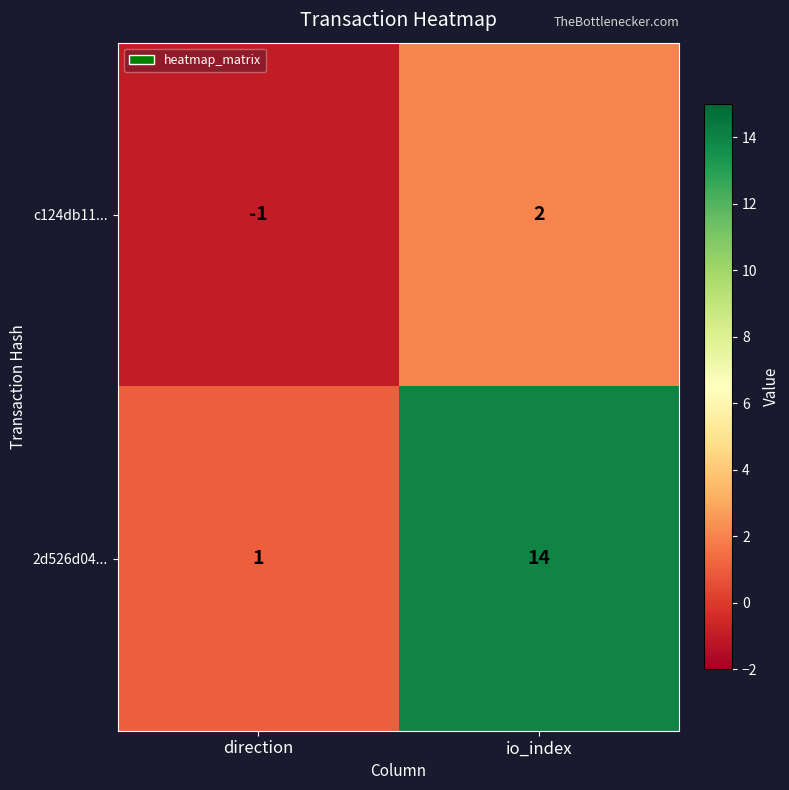

What is the difference between the maximum and minimum values in the 2d526d04... series?

13